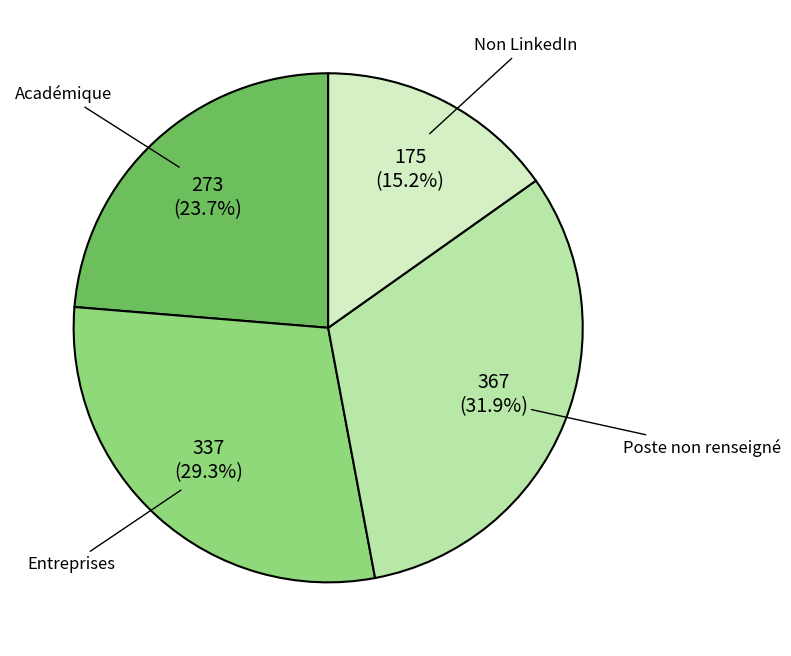

To the nearest percent, what portion does Académique represent?

24%